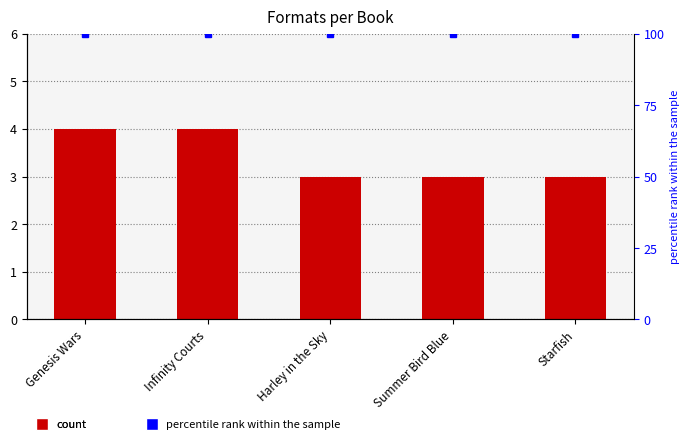

Rank the series at Summer Bird Blue from lowest to highest value.

Number of Formats, percentile rank within the sample